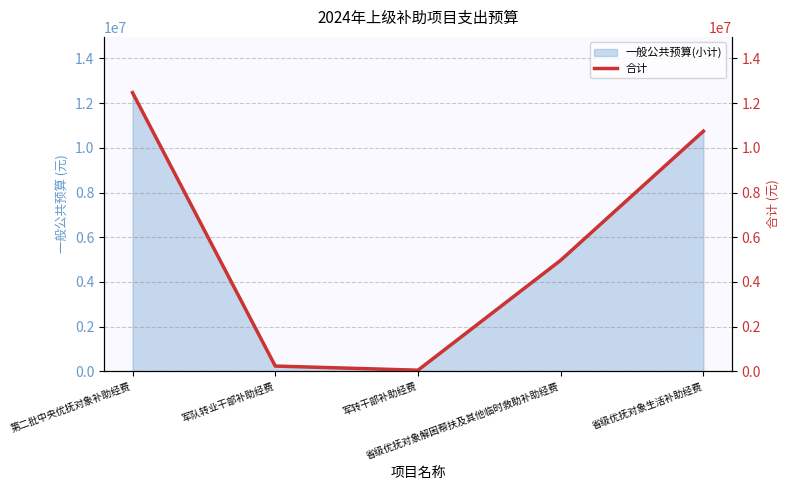

Which has a higher value, 第二批中央优抚对象补助经费 or 军队转业干部补助经费?

第二批中央优抚对象补助经费